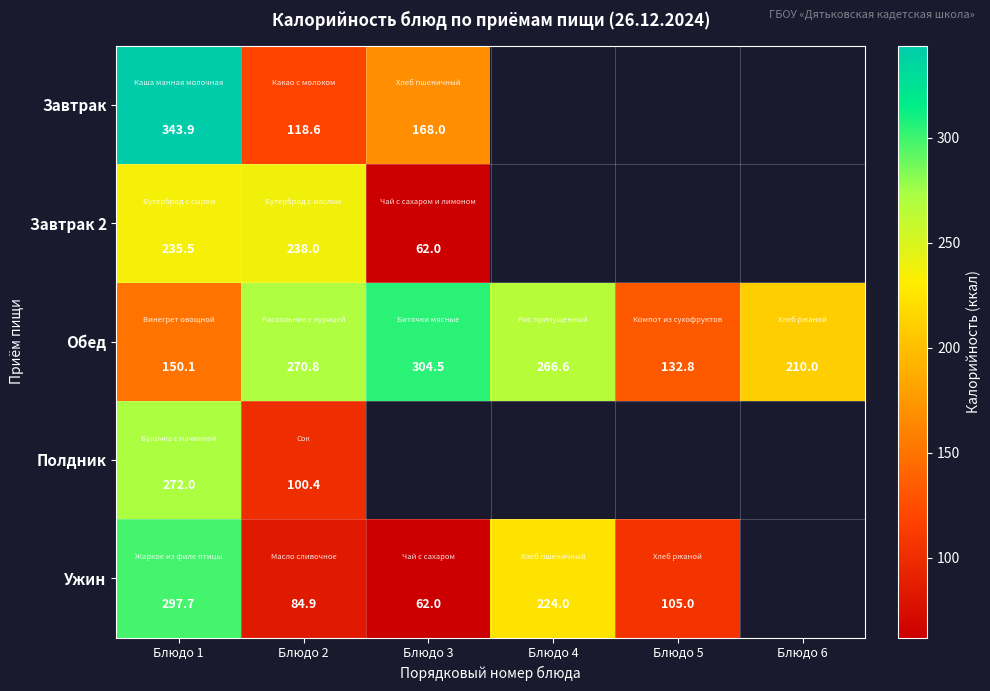

Between Блюдо 3 and Блюдо 4, which is larger?

Блюдо 4